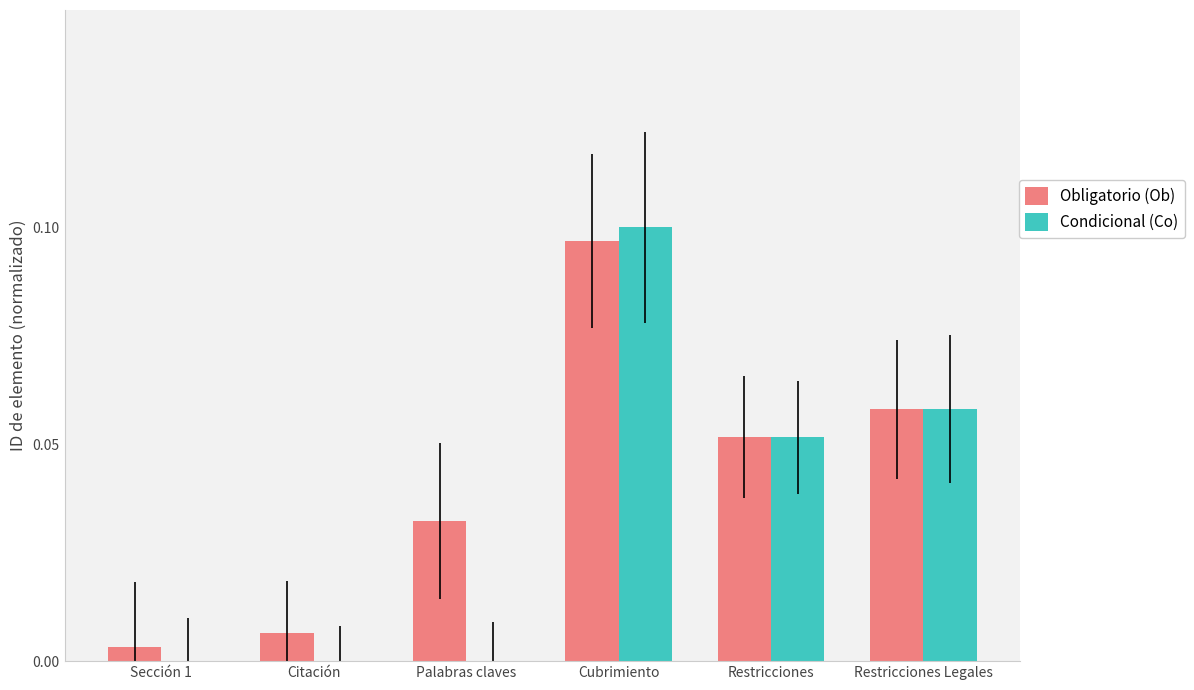

Which category has the highest value across all series?

Cubrimiento